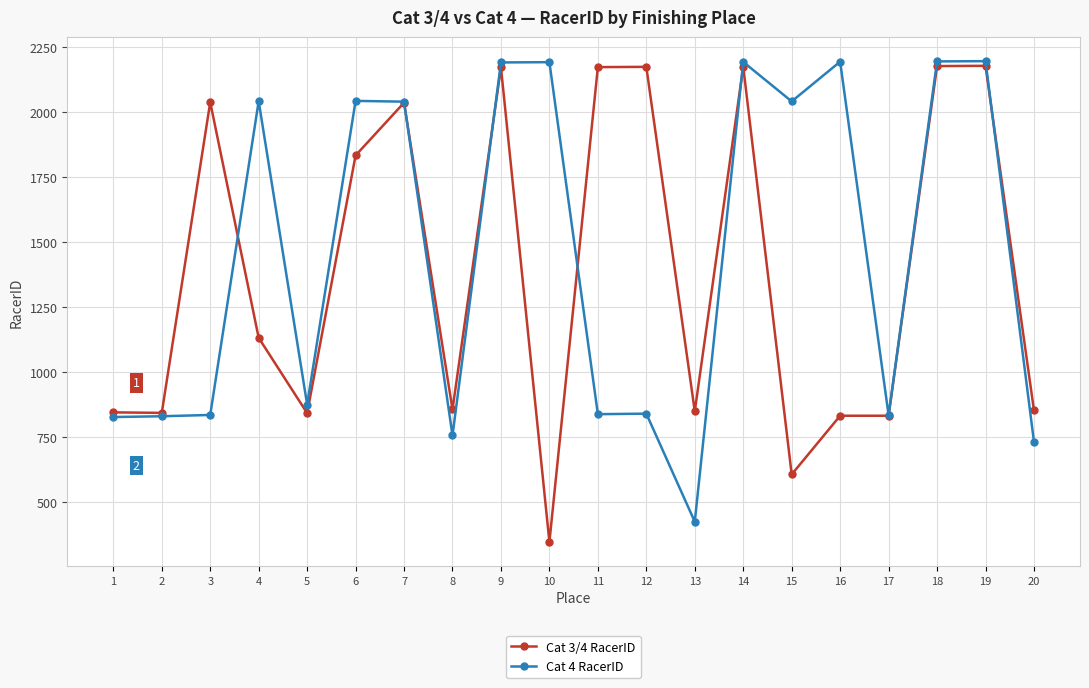

What is the value of the Cat 3/4 RacerID point at the 19th from the left?

2179